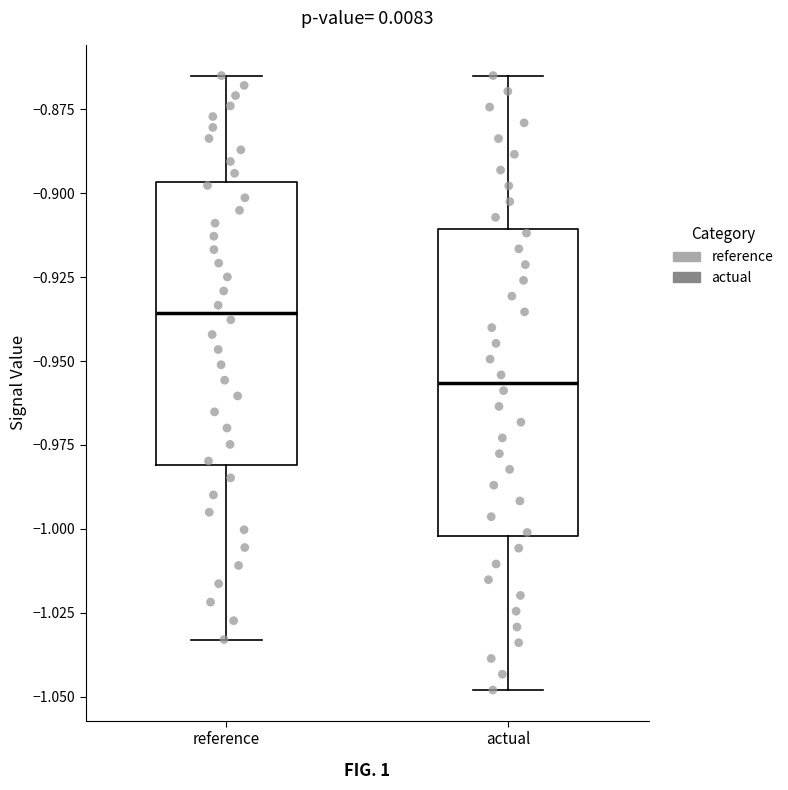

Which box's median line is the highest?

reference